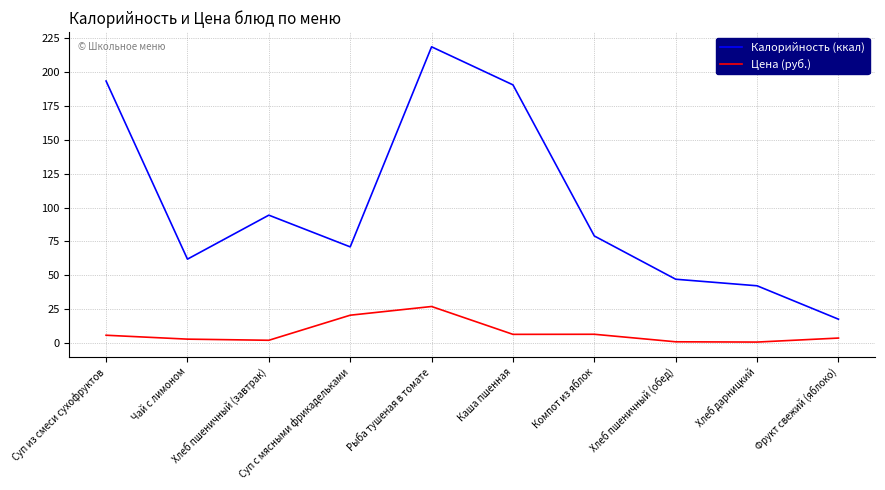

Rank the series by their maximum value, from lowest to highest.

Цена (руб.), Калорийность (ккал)